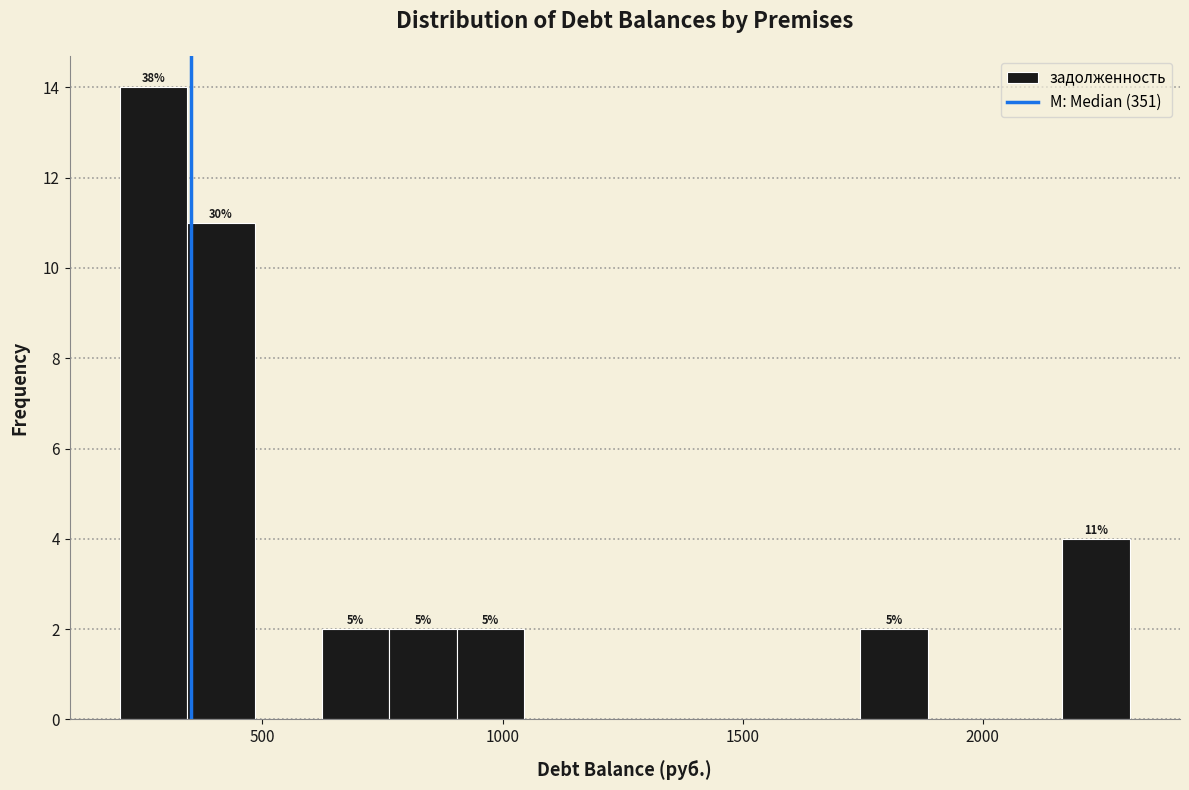

Read against the x-axis, roughly where is the centre of the tallest bar?

250